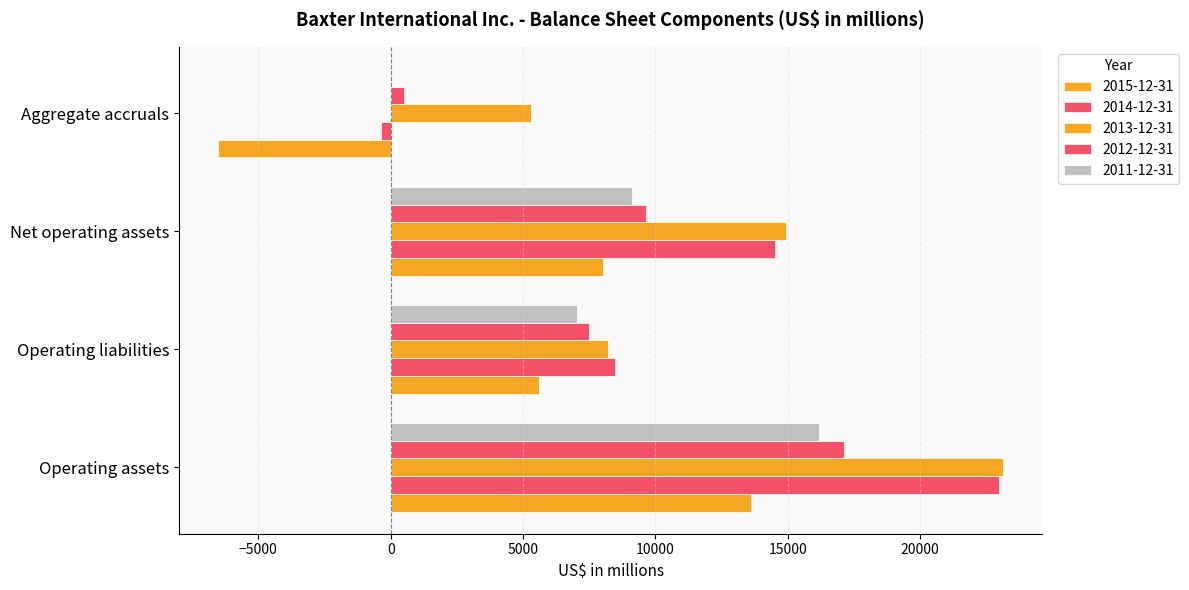

How many distinct data groups are displayed?

5